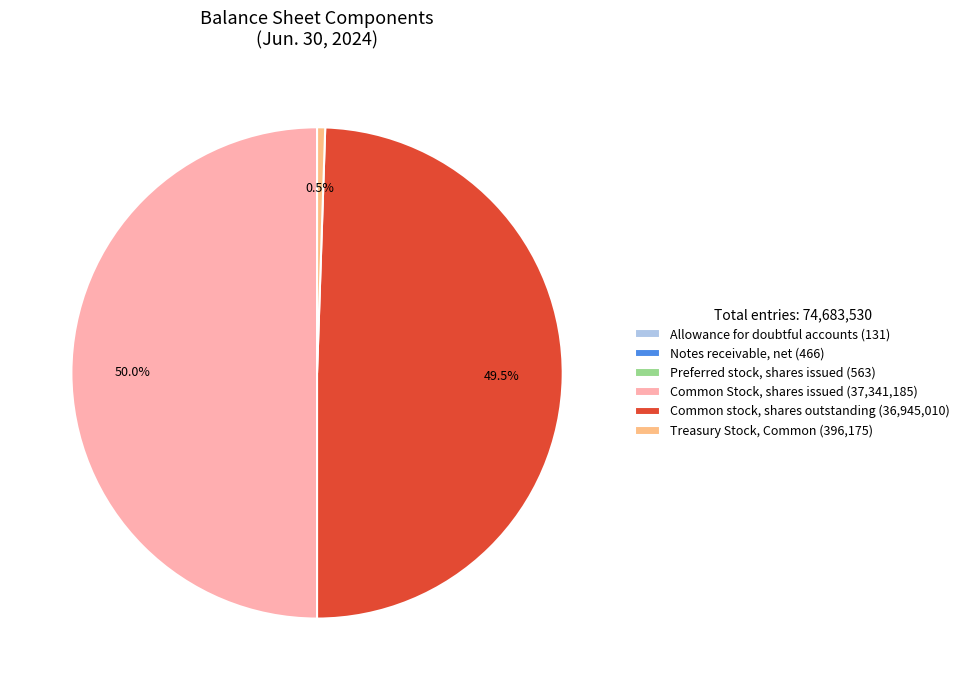

Does Treasury Stock, Common (396,175) account for over 50% of the chart?

No